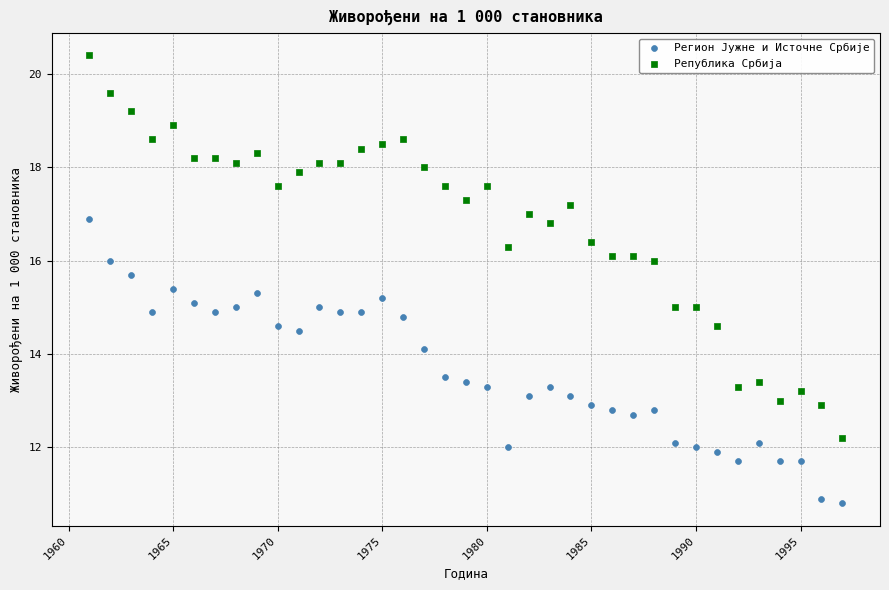

Across all data points, what is the range of X values (max minus min)?

36.0